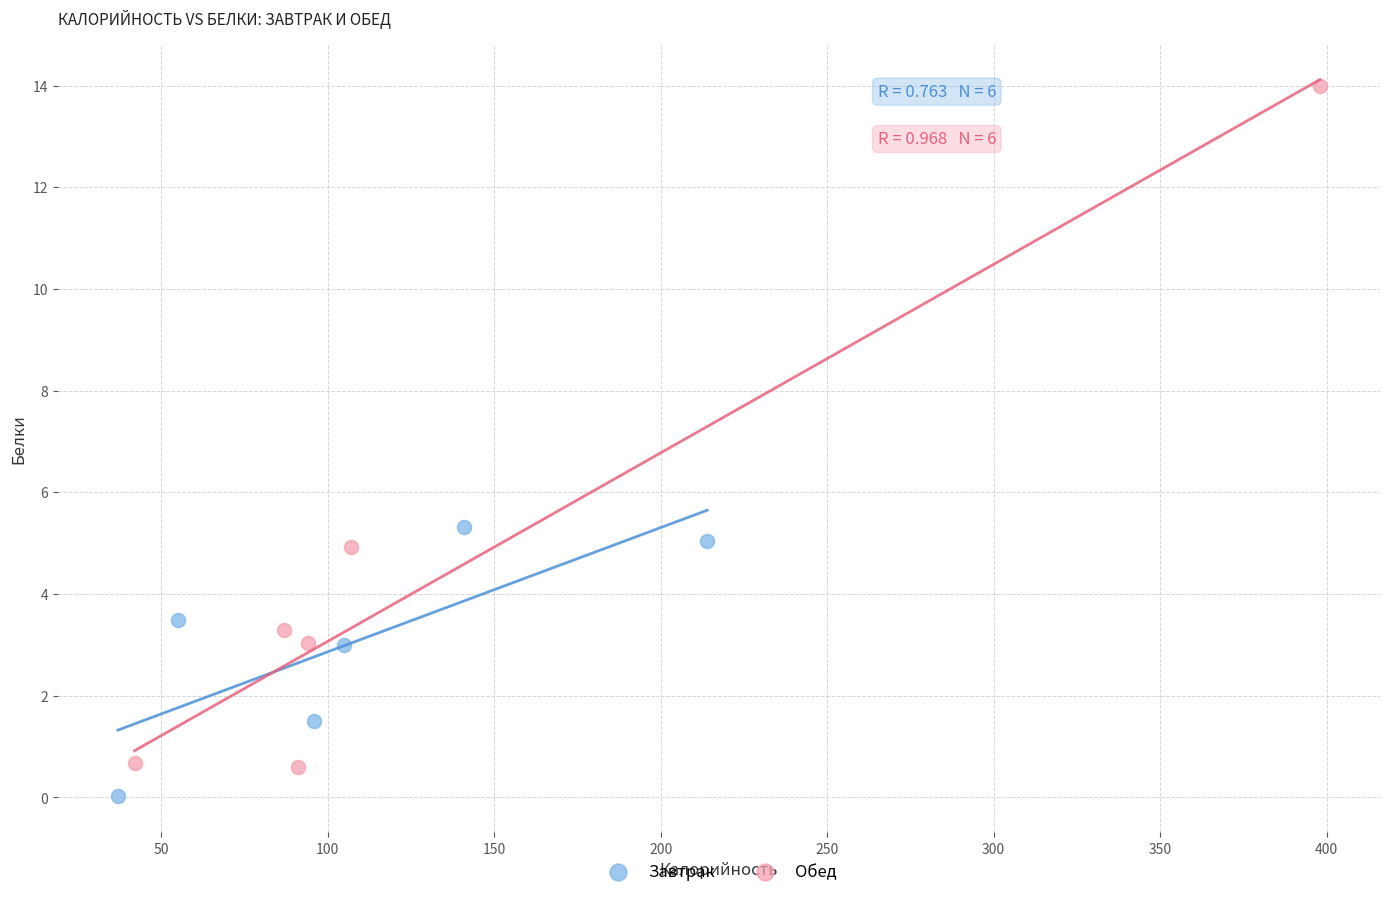

Which series contains the highest Y value?

Обед